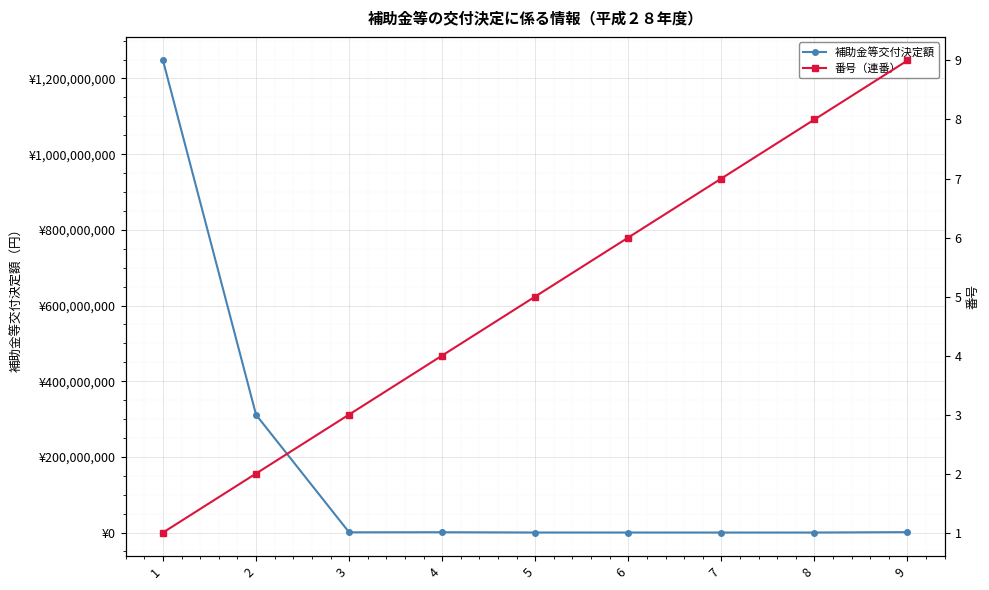

Between 1 and 3, which series saw the biggest shift?

補助金等交付決定額